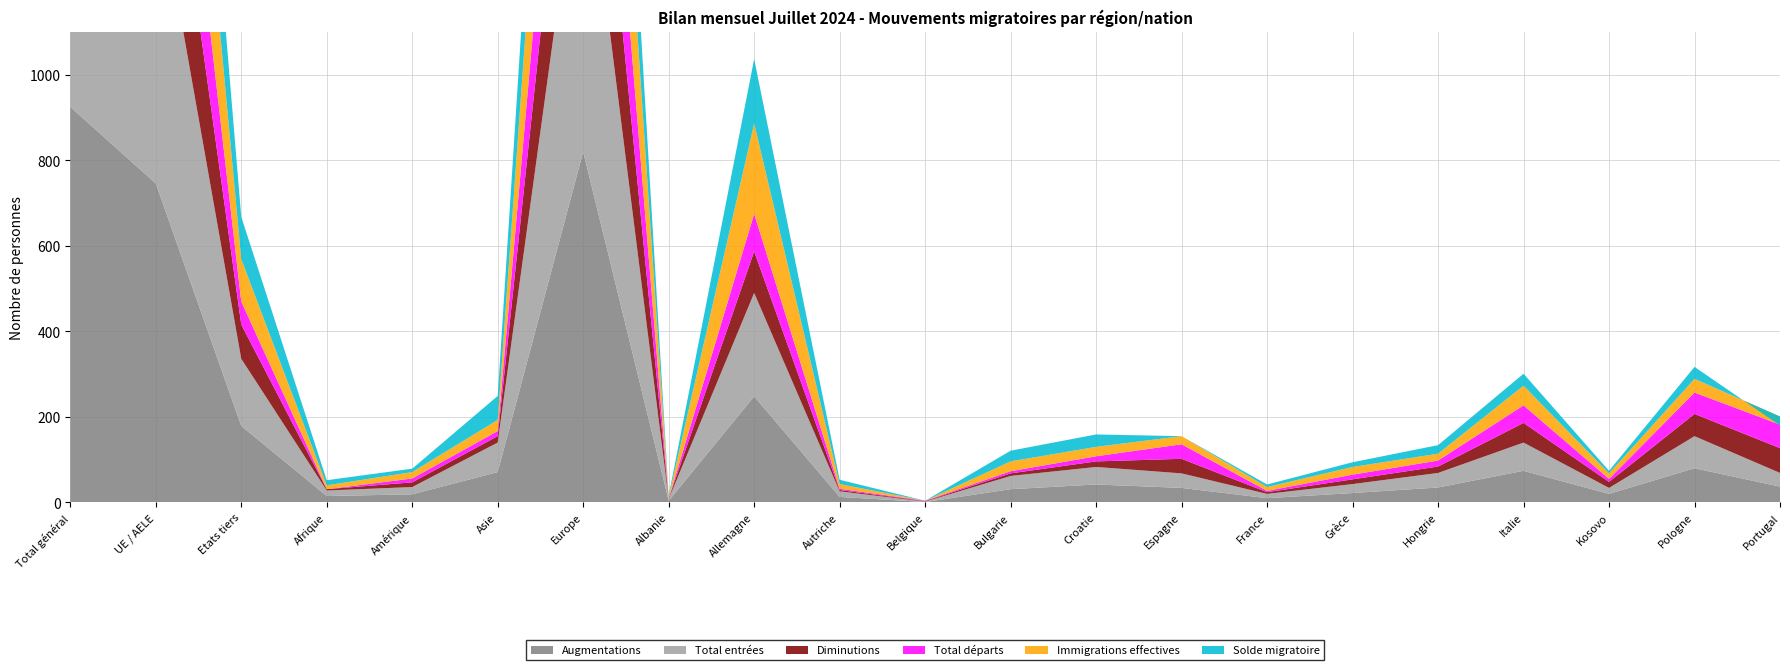

Reading left to right, list all the values displayed in this chart.

Augmentations: Total général=925	UE / AELE=746	Etats tiers=179	Afrique=15	Amérique=19	Asie=71	Europe=820	Albanie=4	Allemagne=248	Autriche=13	Belgique=1	Bulgarie=31	Croatie=42	Espagne=34	France=10	Grèce=22	Hongrie=35	Italie=74	Kosovo=20	Pologne=80	Portugal=37
Total entrées: Total général=875	UE / AELE=718	Etats tiers=157	Afrique=13	Amérique=17	Asie=69	Europe=776	Albanie=4	Allemagne=242	Autriche=13	Belgique=1	Bulgarie=31	Croatie=41	Espagne=34	France=10	Grèce=21	Hongrie=34	Italie=66	Kosovo=14	Pologne=75	Portugal=32
Diminutions: Total général=469	UE / AELE=389	Etats tiers=80	Afrique=3	Amérique=11	Asie=15	Europe=440	Albanie=1	Allemagne=97	Autriche=3	Belgique=1	Bulgarie=6	Croatie=13	Espagne=34	France=4	Grèce=11	Hongrie=15	Italie=46	Kosovo=14	Pologne=52	Portugal=58
Total départs: Total général=412	UE / AELE=358	Etats tiers=54	Afrique=0	Amérique=9	Asie=12	Europe=391	Albanie=0	Allemagne=88	Autriche=3	Belgique=1	Bulgarie=5	Croatie=12	Espagne=34	France=3	Grèce=11	Hongrie=14	Italie=41	Kosovo=7	Pologne=50	Portugal=55
Immigrations effectives: Total général=601	UE / AELE=502	Etats tiers=99	Afrique=9	Amérique=15	Asie=26	Europe=551	Albanie=4	Allemagne=211	Autriche=11	Belgique=0	Bulgarie=23	Croatie=22	Espagne=19	France=9	Grèce=18	Hongrie=16	Italie=46	Kosovo=13	Pologne=32	Portugal=19
Solde migratoire: Total général=456	UE / AELE=357	Etats tiers=99	Afrique=12	Amérique=8	Asie=56	Europe=380	Albanie=3	Allemagne=151	Autriche=10	Belgique=0	Bulgarie=25	Croatie=29	Espagne=0	France=6	Grèce=11	Hongrie=20	Italie=28	Kosovo=6	Pologne=28	Portugal=-21